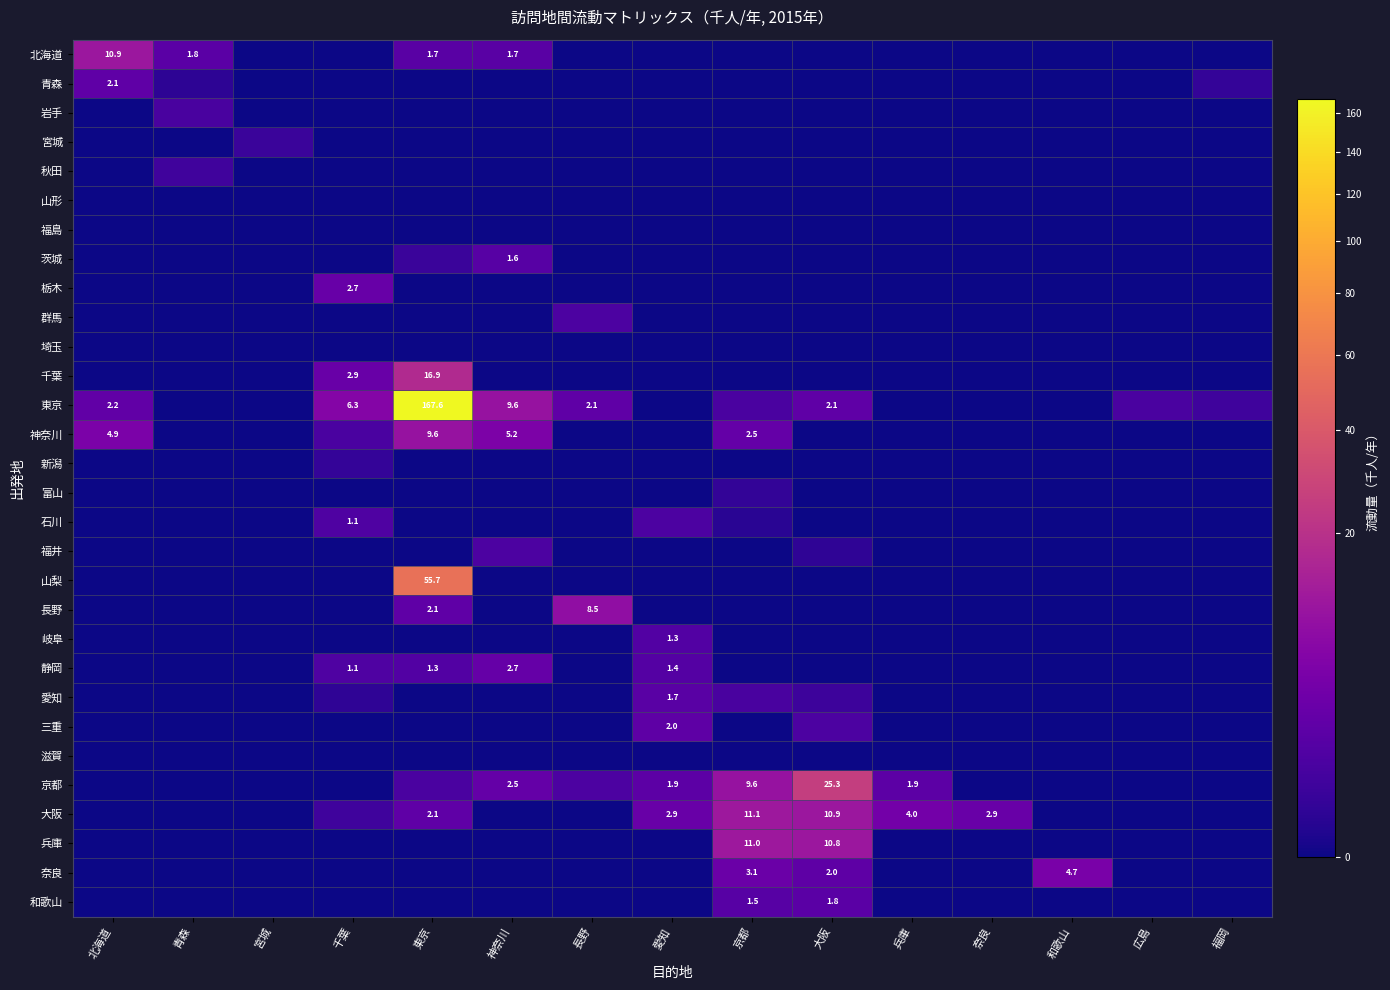

Is it true that 奈良 equals 0.0 at 神奈川?

True